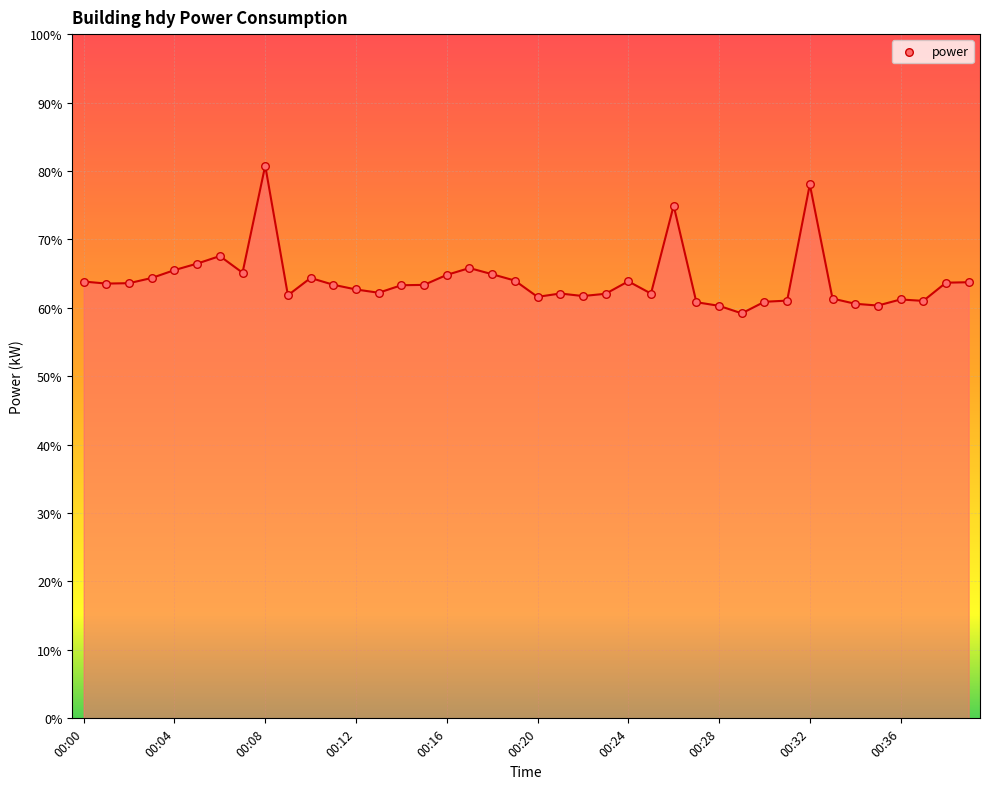

What is the greatest value displayed?

80.8